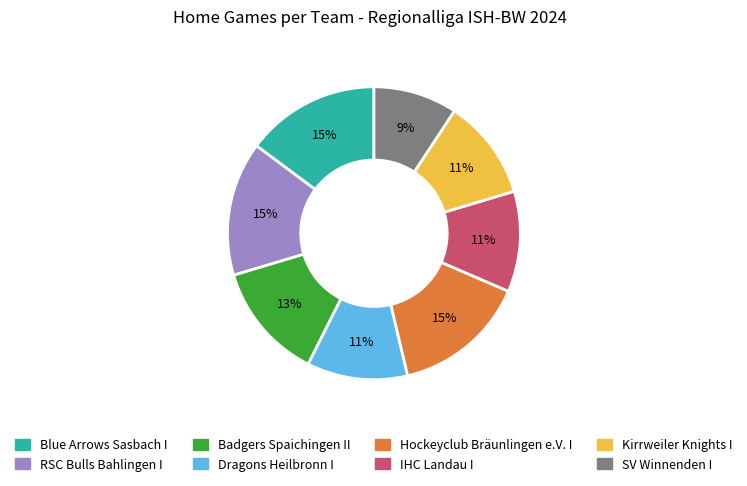

Which slice is the smallest?

SV Winnenden I